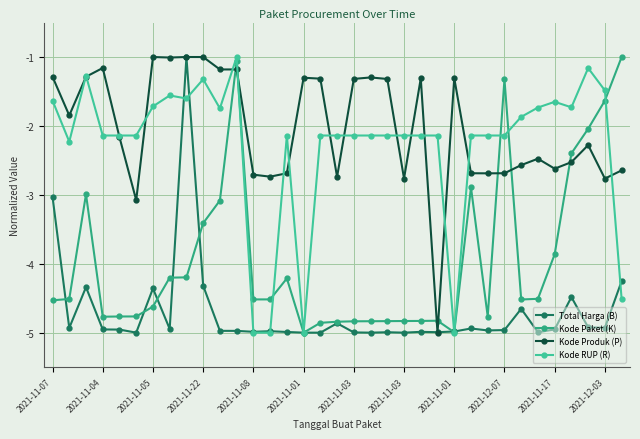

True or false: Kode RUP (R) has more than 1 points higher than both neighbors.

True